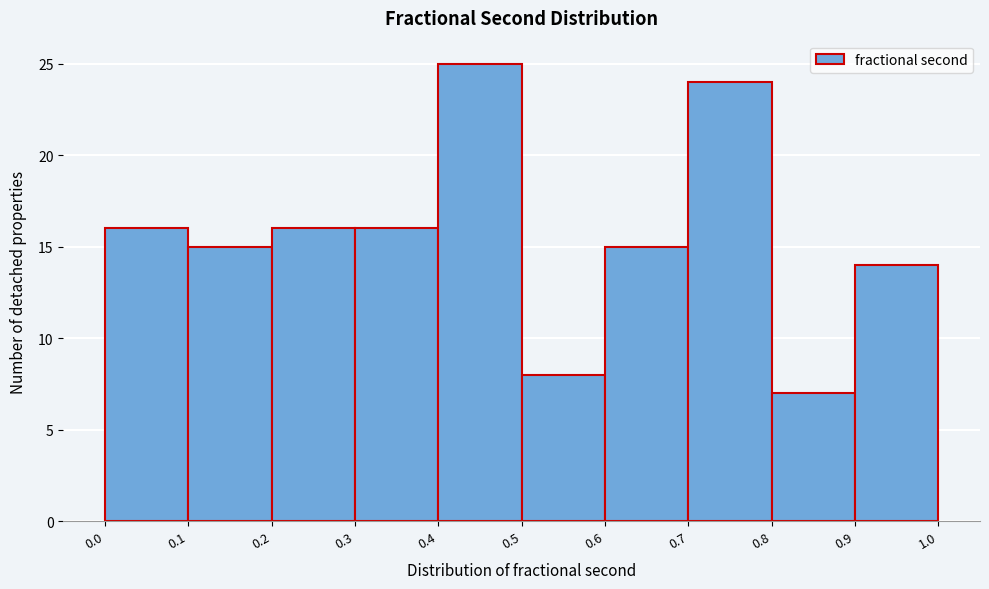

Reading left to right, list every bar in this chart as the range it spans on the x-axis followed by its height. The values are not printed on the chart, so give them approximately, as read against the axis.

0.0 to 0.1: 16
0.1 to 0.2: 15
0.2 to 0.3: 16
0.3 to 0.4: 16
0.4 to 0.5: 25
0.5 to 0.6: 8
0.6 to 0.7: 15
0.7 to 0.8: 24
0.8 to 0.9: 7
0.9 to 1.0: 14